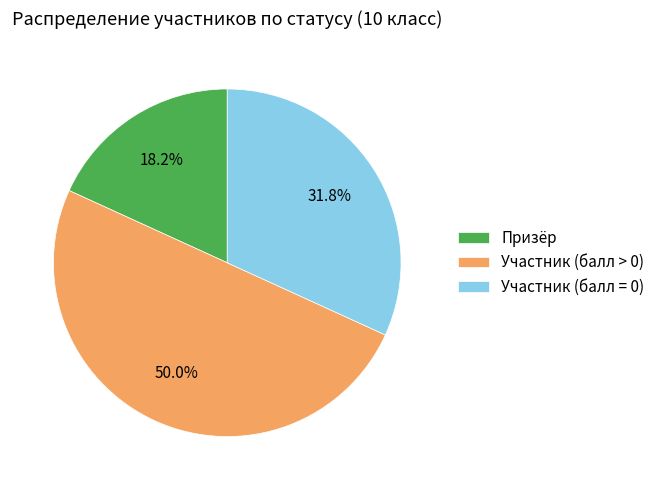

Does Призёр account for over 50% of the chart?

No